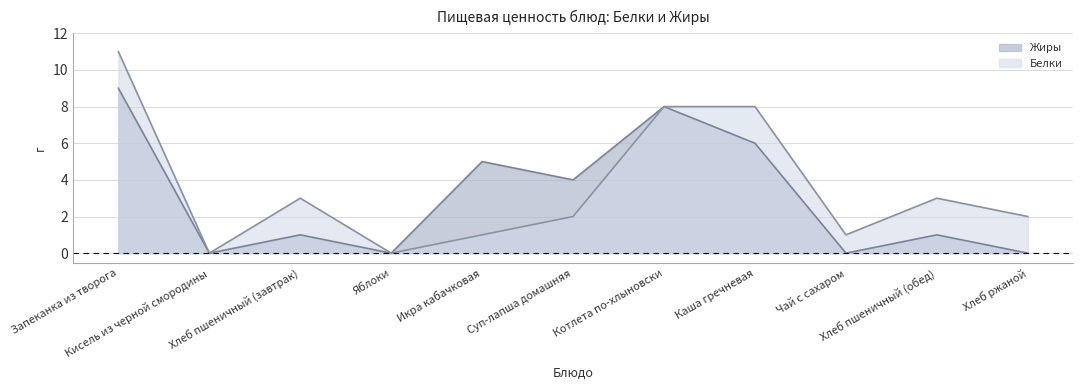

Which series has the largest total across all categories?

Белки